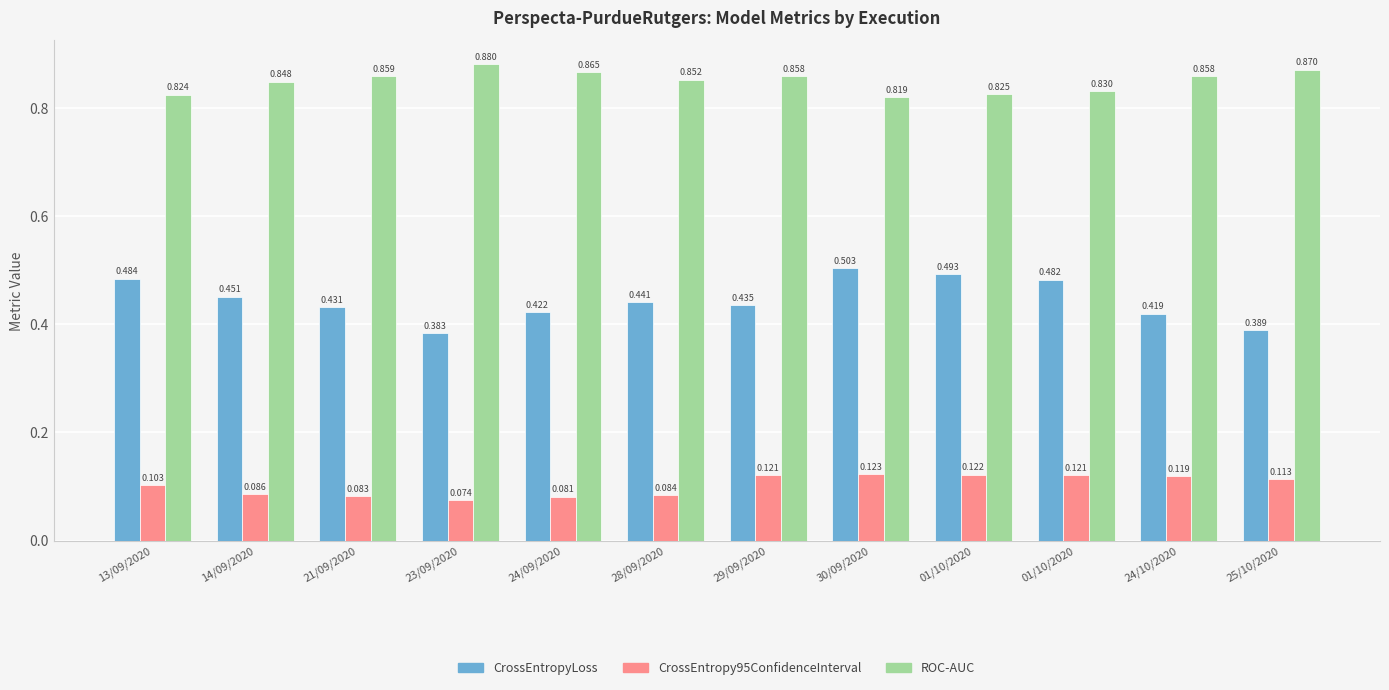

The CrossEntropy95ConfidenceInterval series shows 0.0 at 30/09/2020. True or false?

False